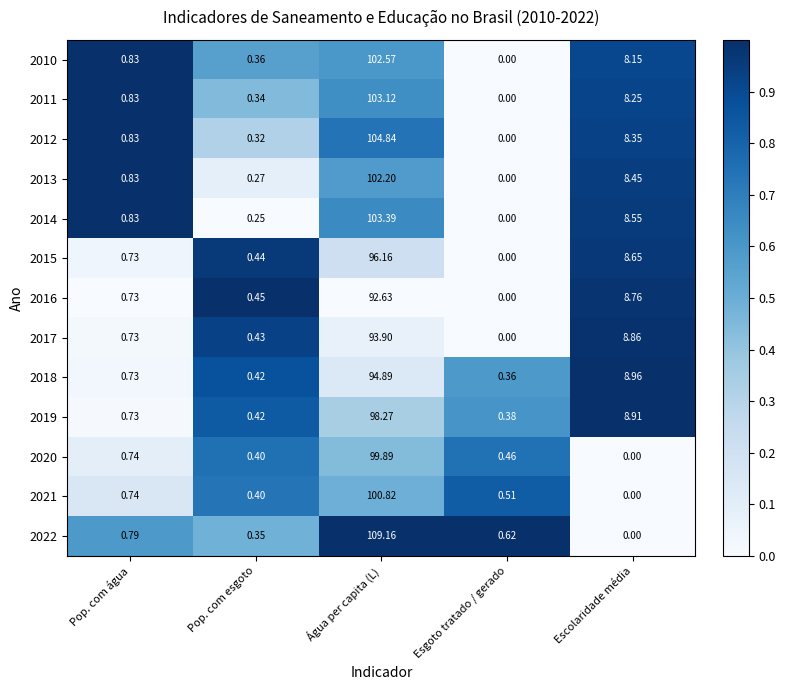

How many values in the 2014 series exceed 0?

4